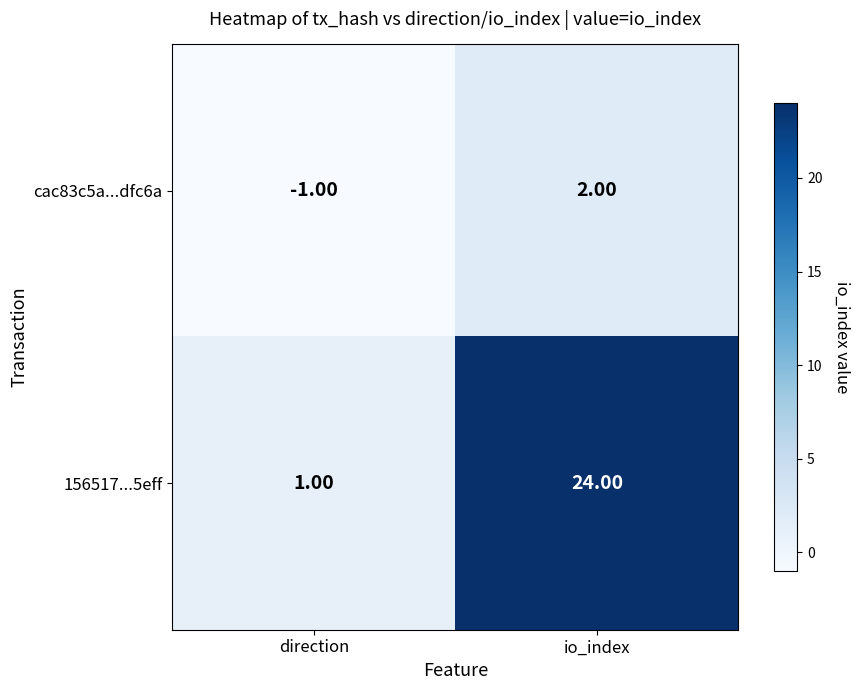

What is the sum of the 156517...5eff values at io_index and direction?

25